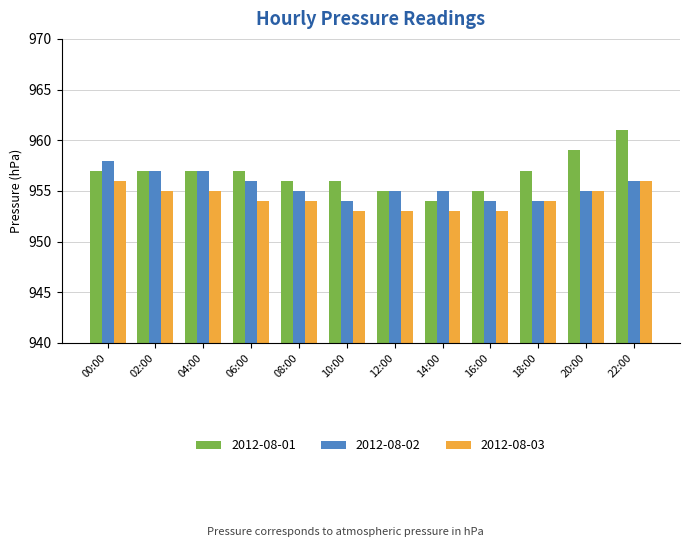

Rank the series by their maximum value, from highest to lowest.

2012-08-01, 2012-08-02, 2012-08-03